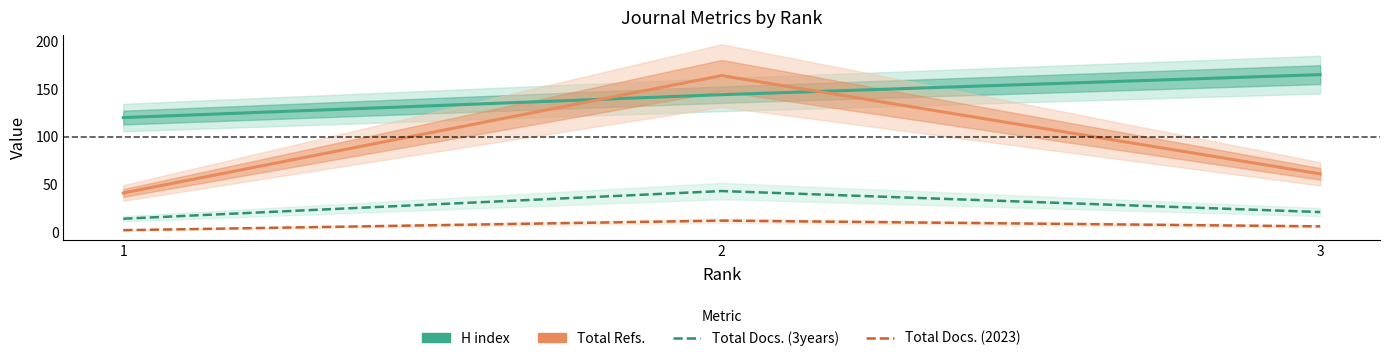

Does the chart have visible grid lines?

No